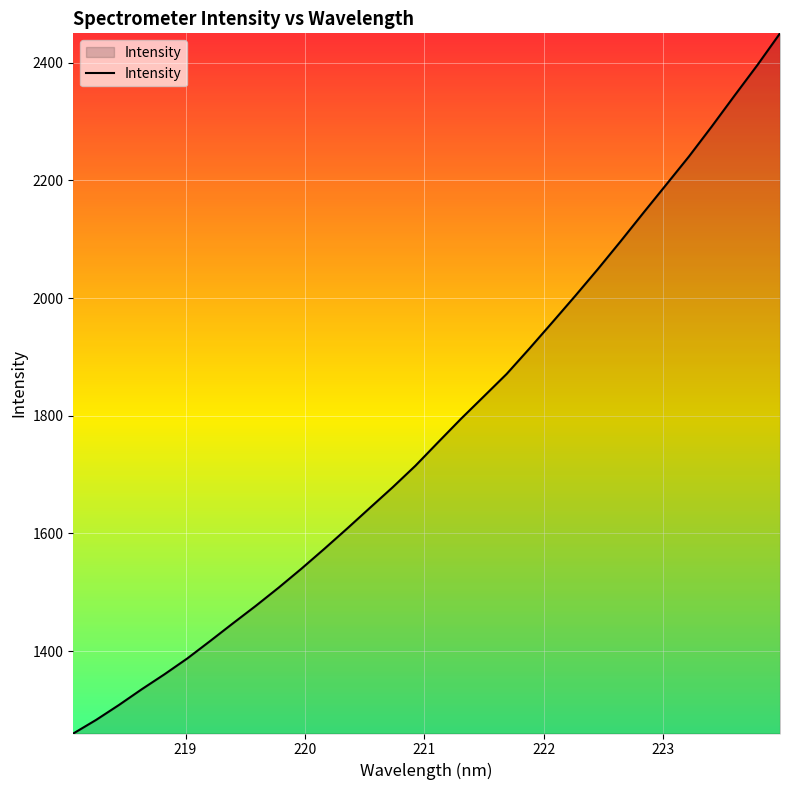

What is the difference between the maximum and minimum values?

1189.6